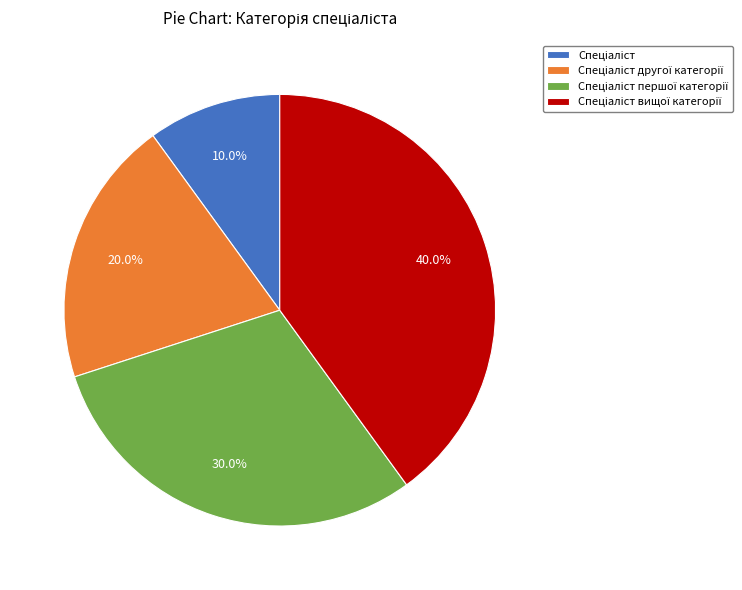

Is there any slice that represents more than half of the pie?

No